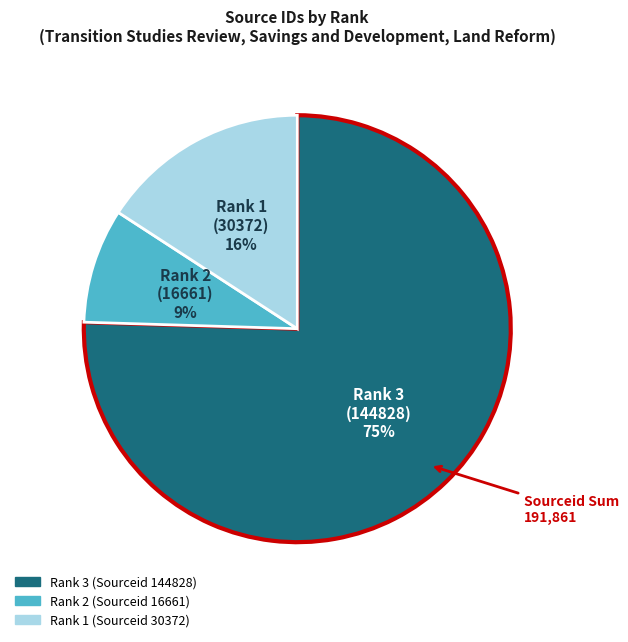

Is there any slice that represents more than half of the pie?

Yes